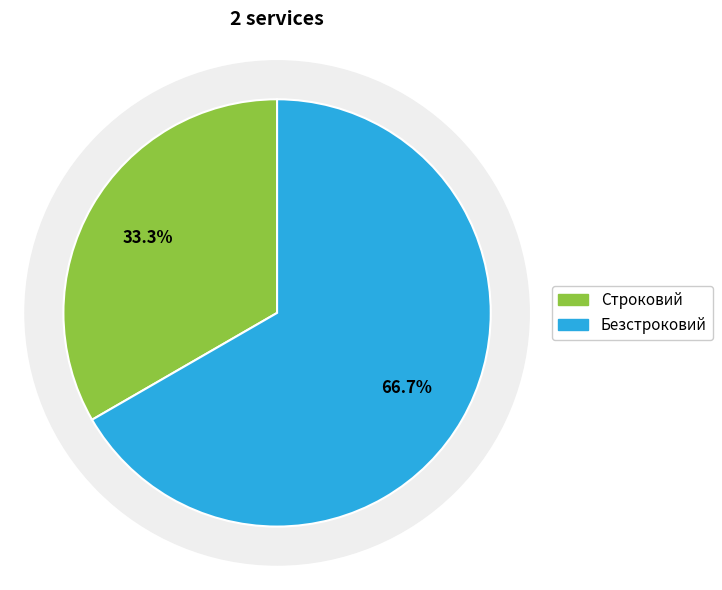

Approximately how many times larger is the value at Безстроковий compared to Строковий?

2.0